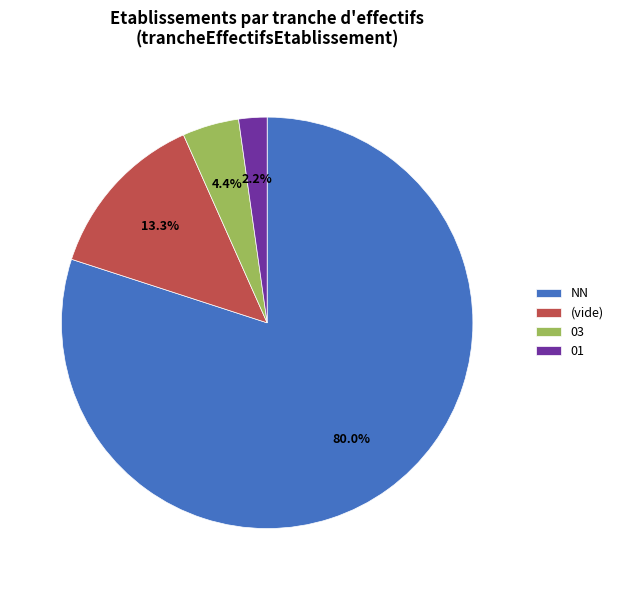

Is the sum of 03 and (vide) greater than half?

No